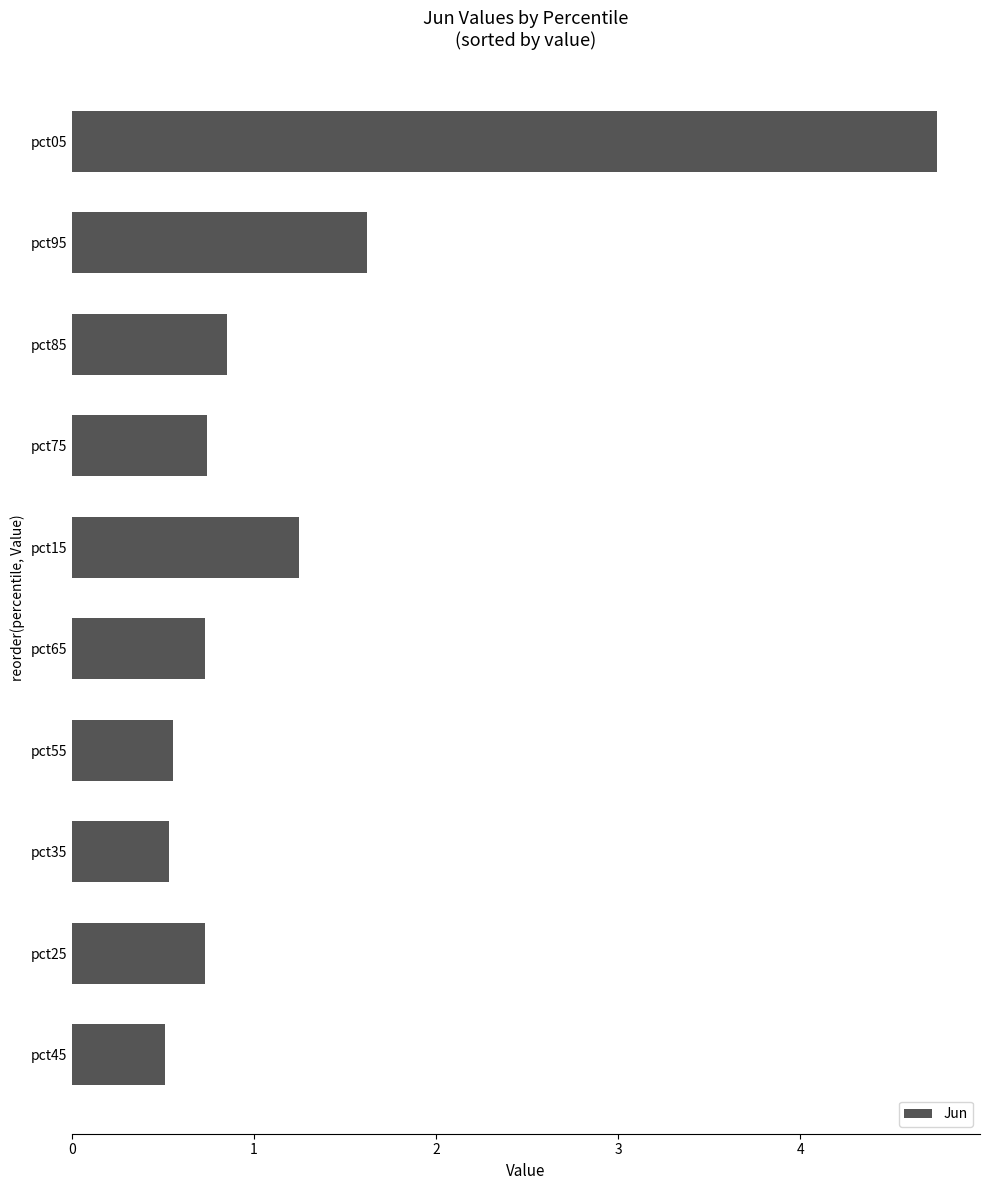

How many bars are there in total?

10